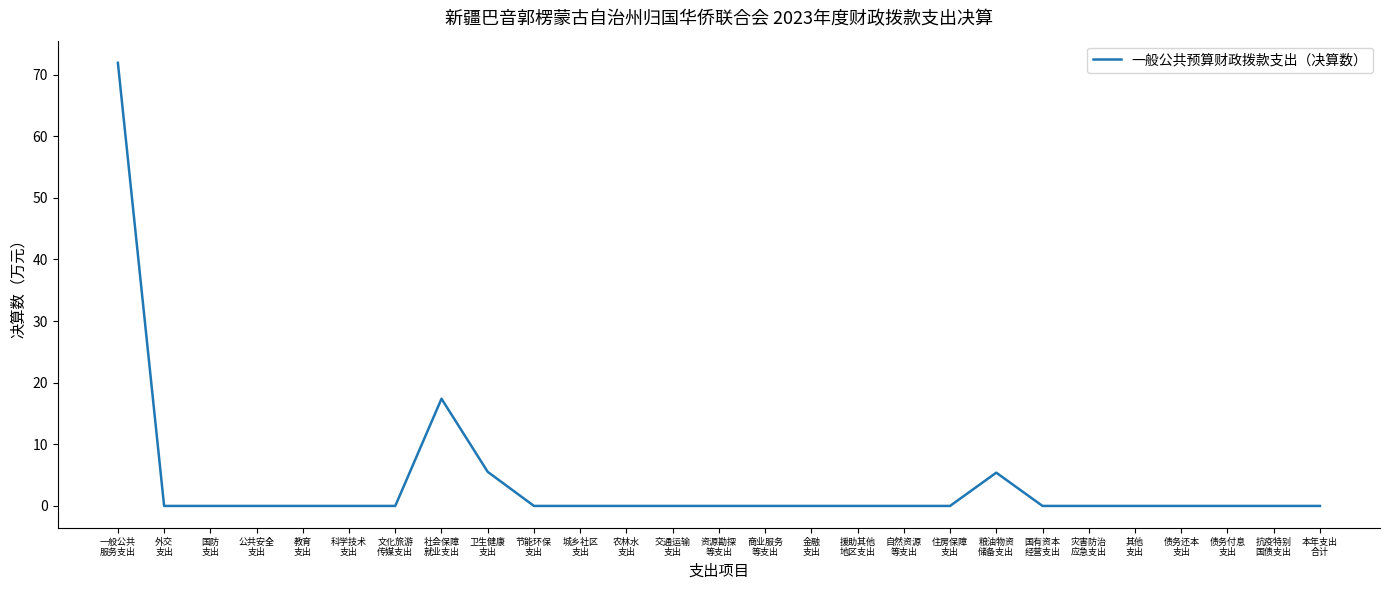

Is this an area chart (filled region under the line)?

No